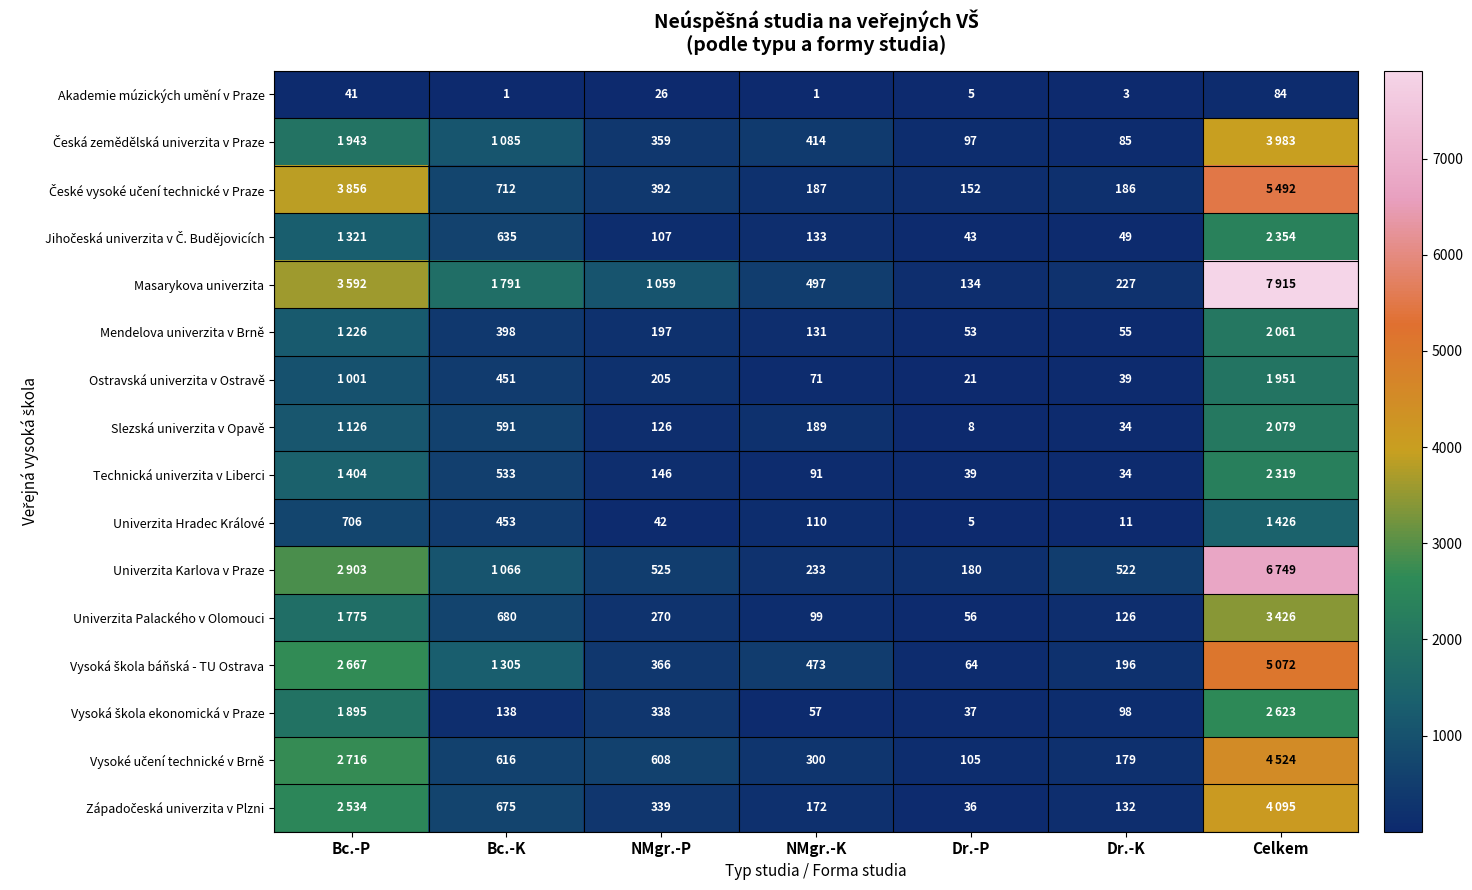

Is the value of Západočeská univerzita v Plzni at Celkem greater than the value of Jihočeská univerzita v Č. Budějovicích at NMgr.-K?

Yes